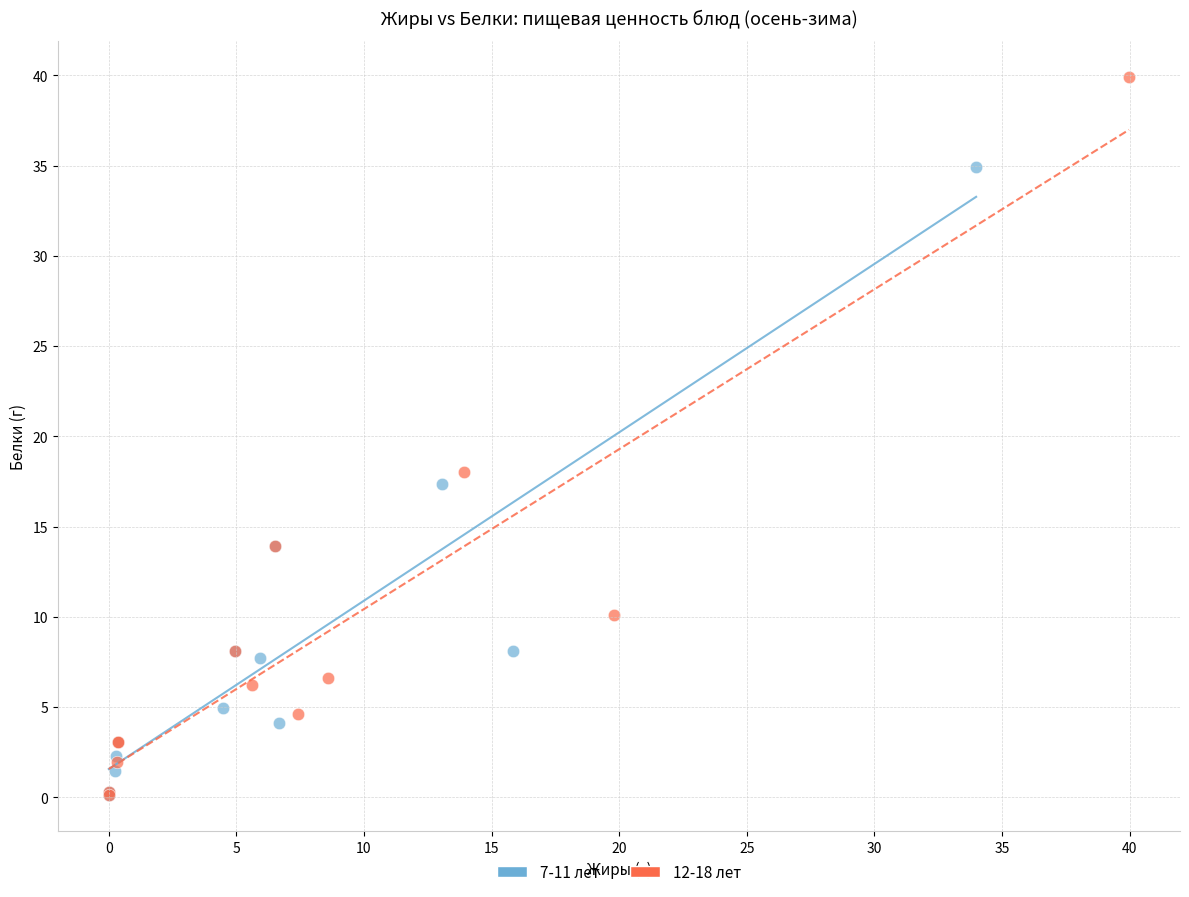

Which series reaches the maximum Y coordinate?

12-18 лет